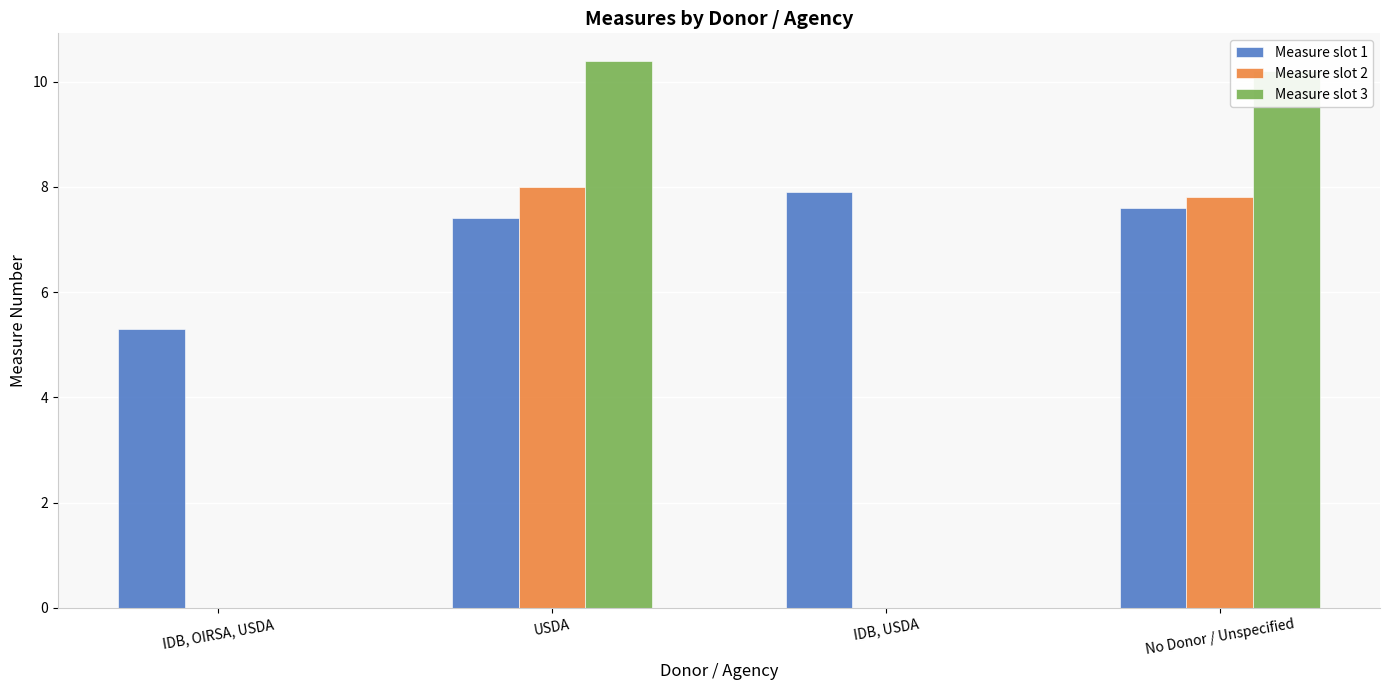

How many series are shown in this chart?

3